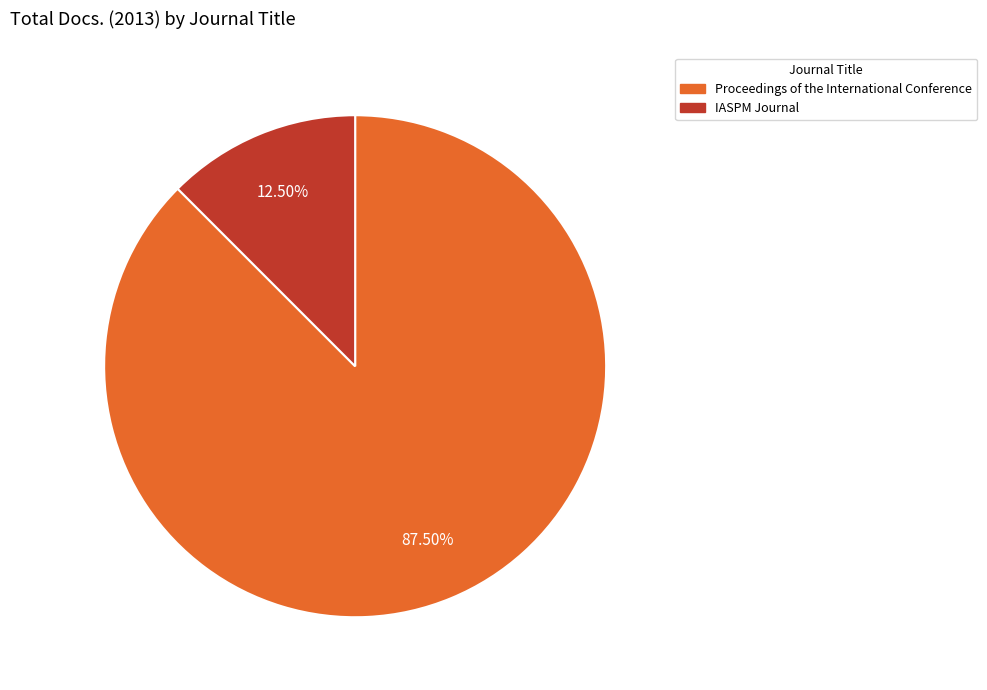

Does any single category account for the majority?

Yes